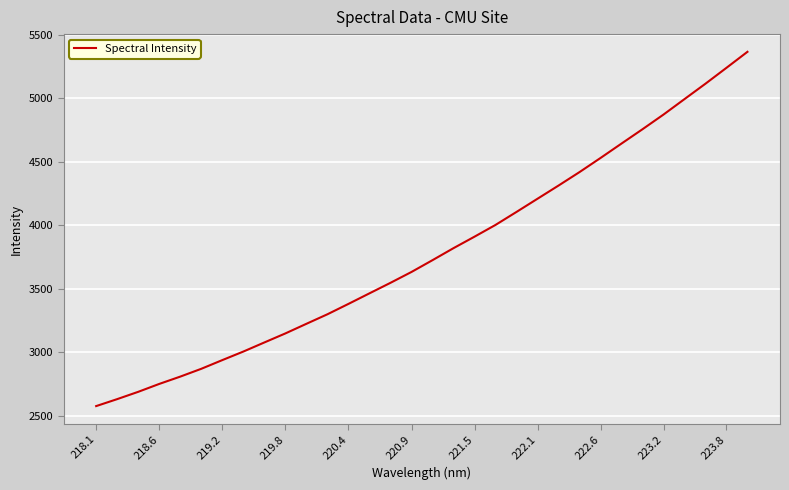

True or false: there are more than 0 points higher than both neighbors.

False